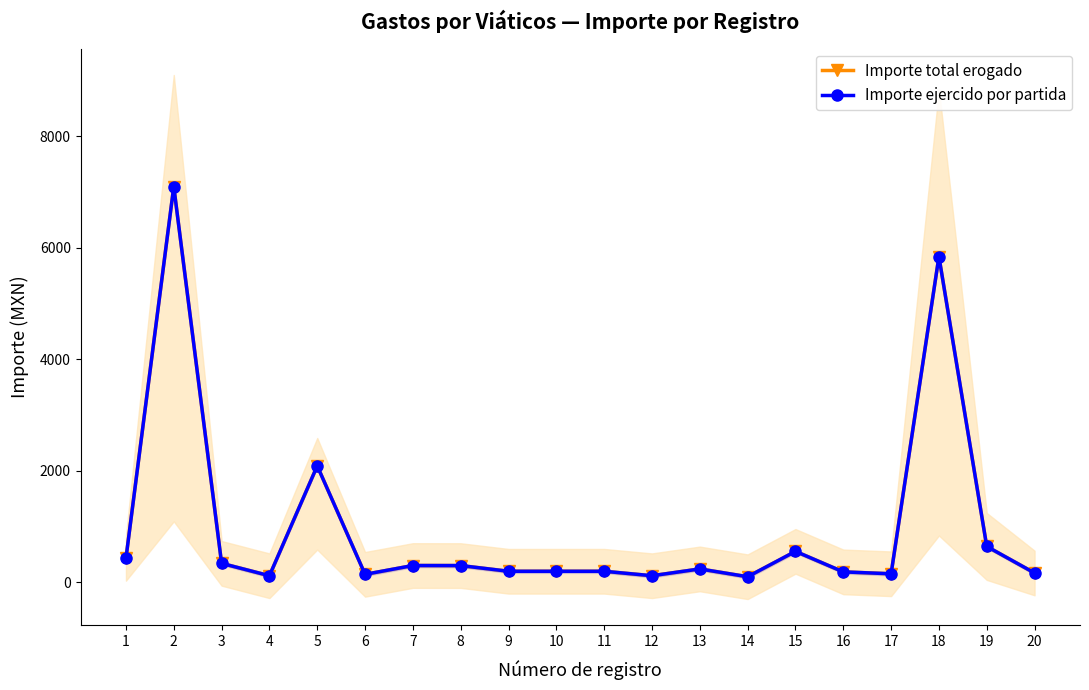

Between 8 and 11, which is larger?

8